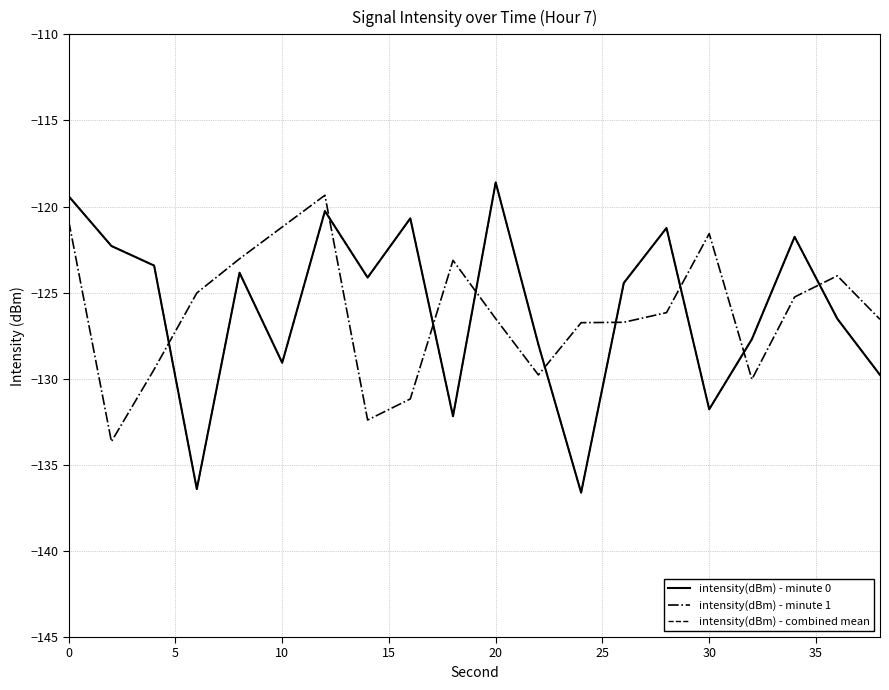

What is the highest value of the intensity(dBm) - minute 0 series?

-118.6